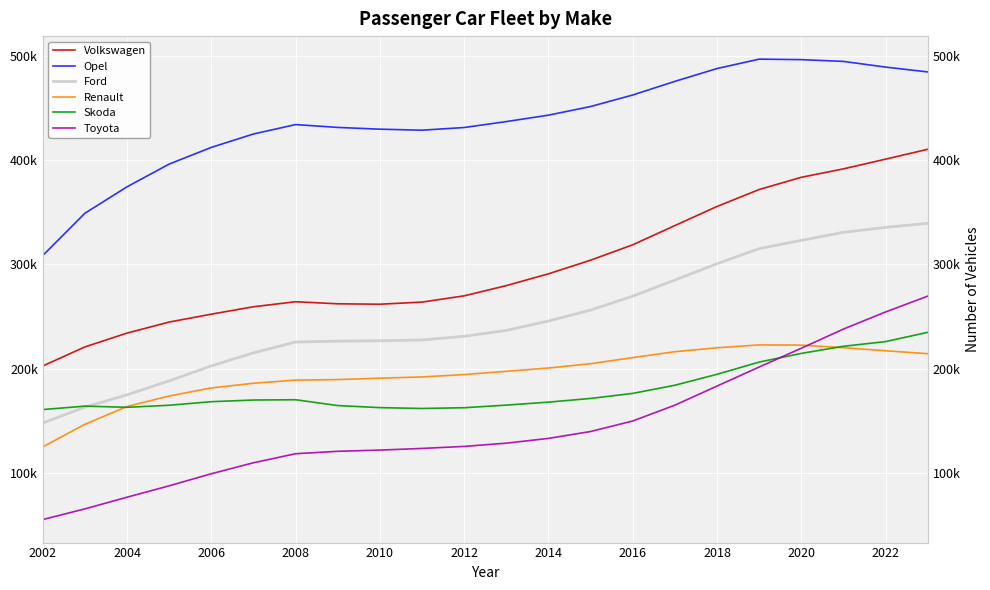

What is the difference between the second highest and minimum values in the Opel series?

187827